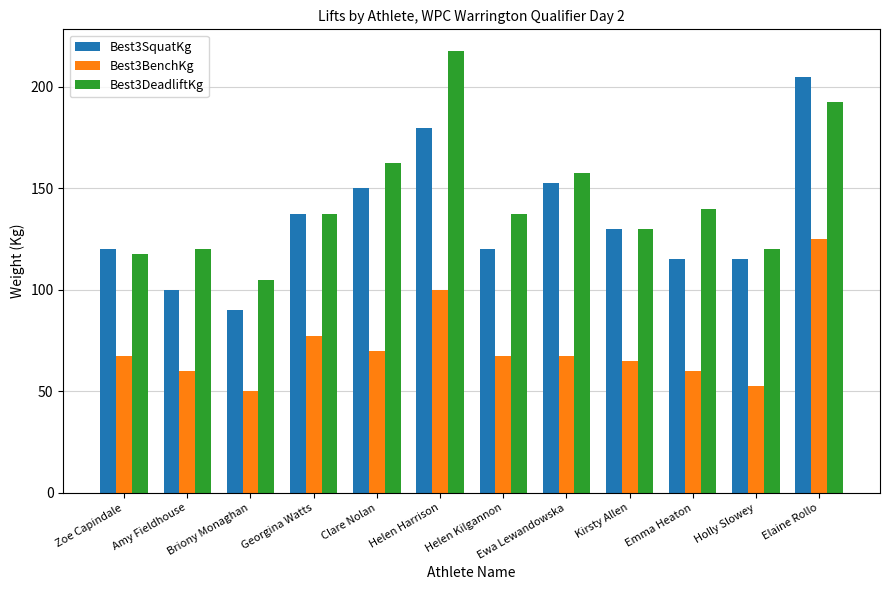

Reading right to left, transcribe all the data shown in this chart.

Best3SquatKg: Elaine Rollo=205.0	Holly Slowey=115.0	Emma Heaton=115.0	Kirsty Allen=130.0	Ewa Lewandowska=152.5	Helen Kilgannon=120.0	Helen Harrison=180.0	Clare Nolan=150.0	Georgina Watts=137.5	Briony Monaghan=90.0	Amy Fieldhouse=100.0	Zoe Capindale=120.0
Best3BenchKg: Elaine Rollo=125.0	Holly Slowey=52.5	Emma Heaton=60.0	Kirsty Allen=65.0	Ewa Lewandowska=67.5	Helen Kilgannon=67.5	Helen Harrison=100.0	Clare Nolan=70.0	Georgina Watts=77.5	Briony Monaghan=50.0	Amy Fieldhouse=60.0	Zoe Capindale=67.5
Best3DeadliftKg: Elaine Rollo=192.5	Holly Slowey=120.0	Emma Heaton=140.0	Kirsty Allen=130.0	Ewa Lewandowska=157.5	Helen Kilgannon=137.5	Helen Harrison=217.5	Clare Nolan=162.5	Georgina Watts=137.5	Briony Monaghan=105.0	Amy Fieldhouse=120.0	Zoe Capindale=117.5